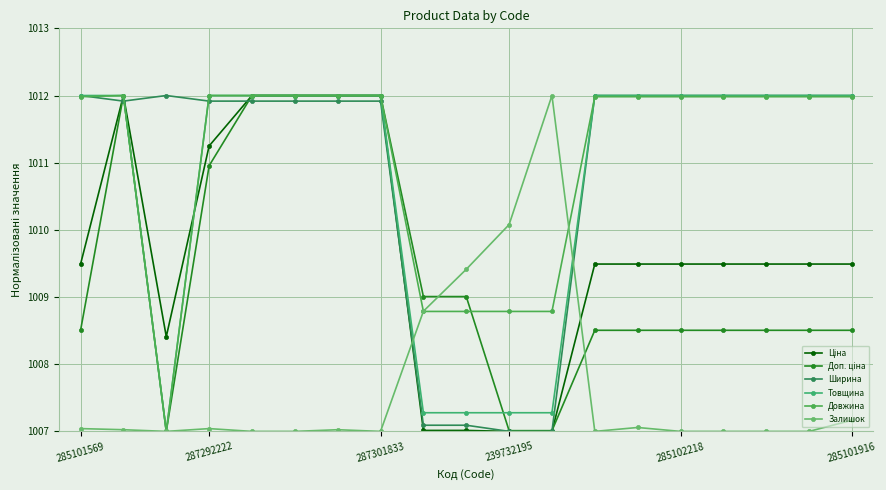

What is the lowest value of the Ширина series?

1007.0